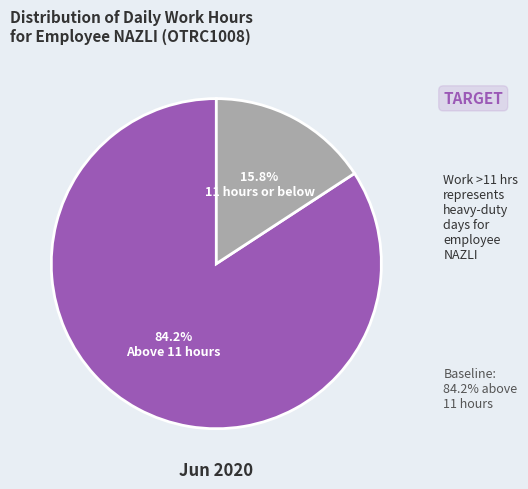

Is there a majority slice in this chart?

Yes